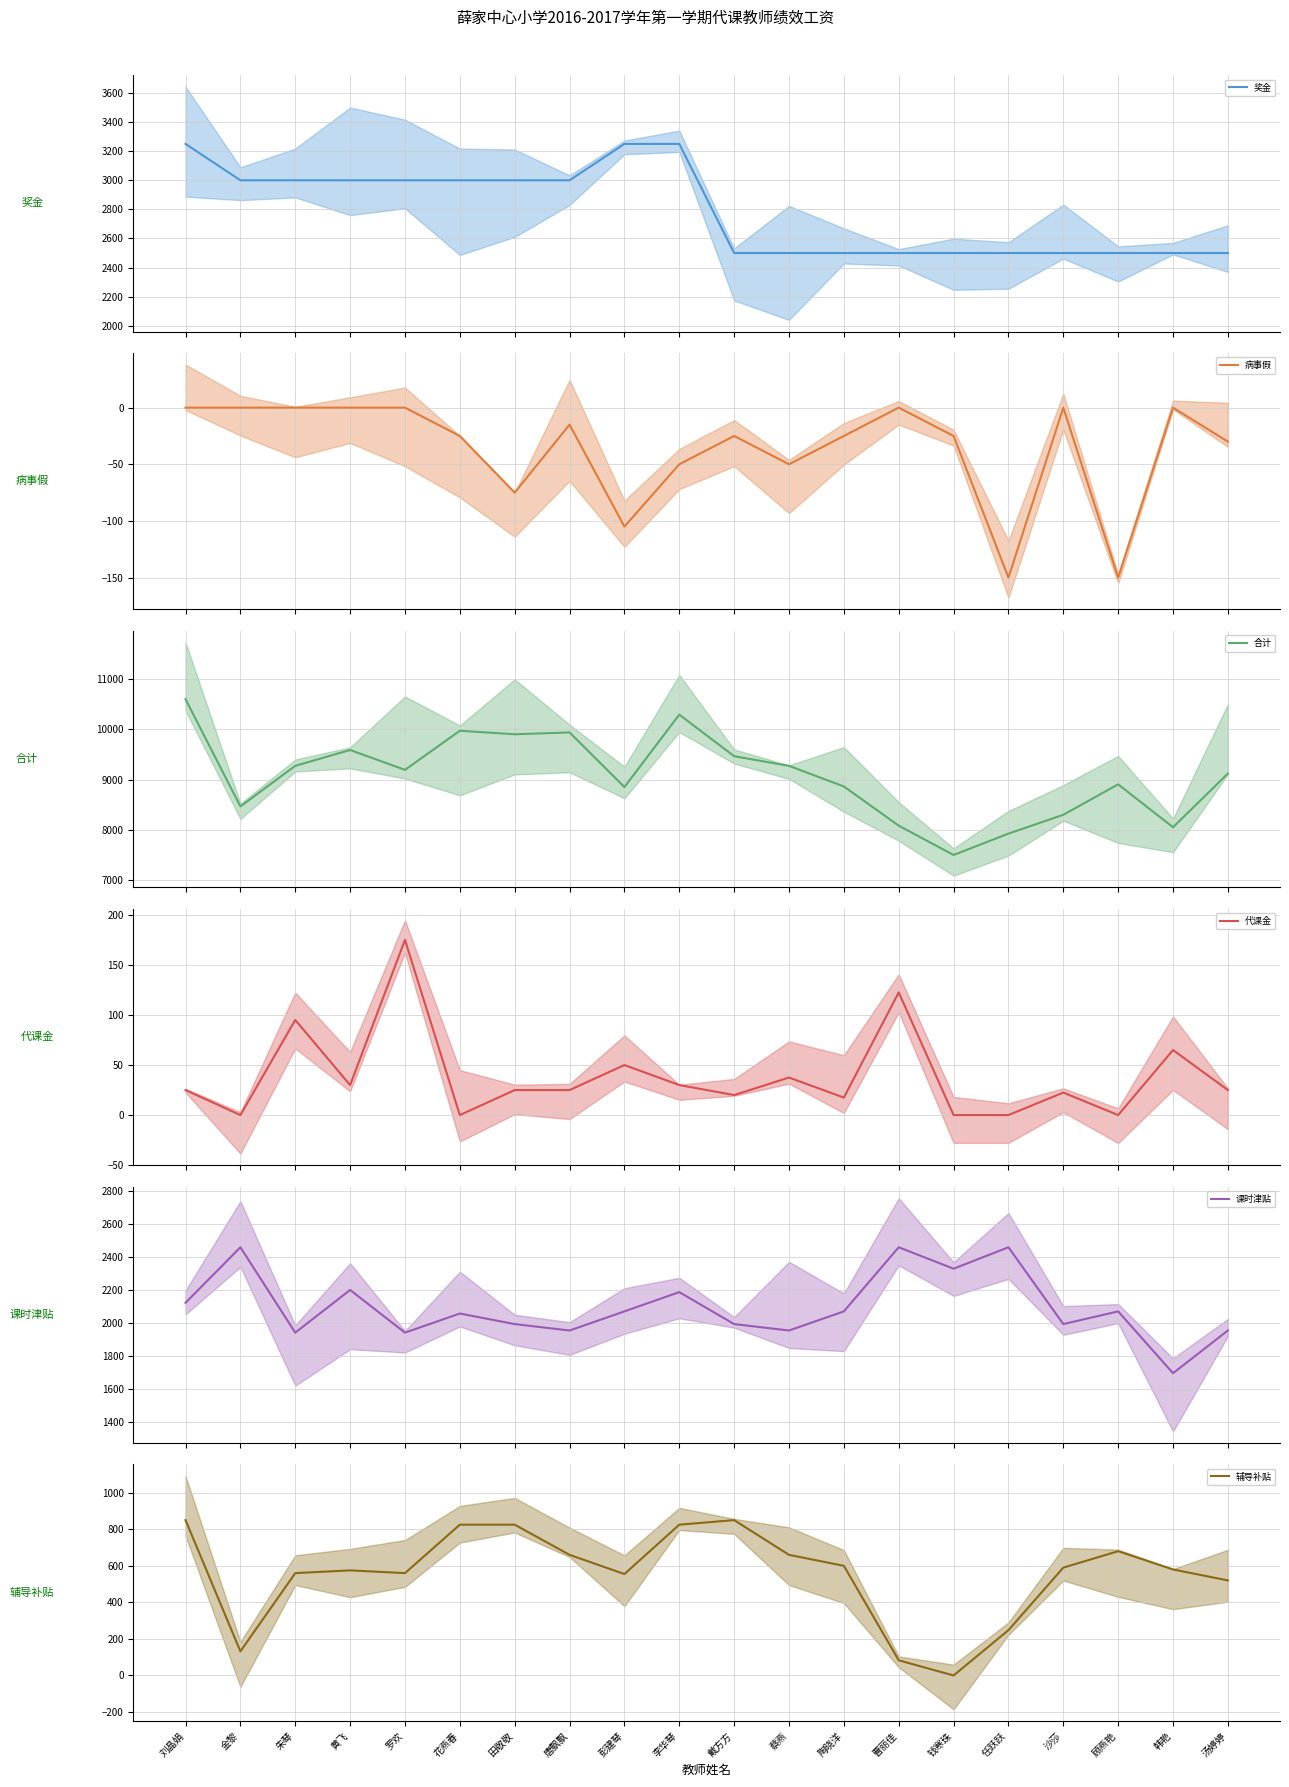

True or false: 病事假 and 课时津贴 intersect in this chart.

False